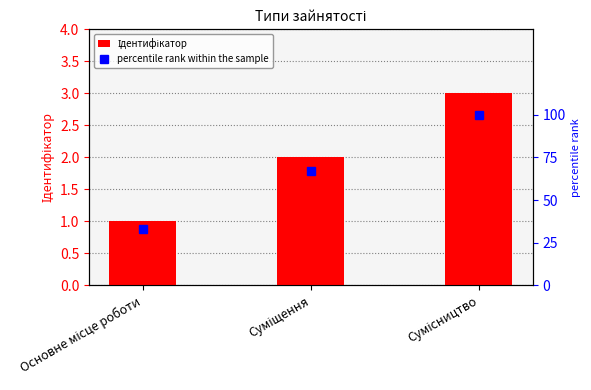

Reading right to left, extract all data points from this chart.

Ідентифікатор: 3	2	1
percentile rank within the sample: 100	67	33